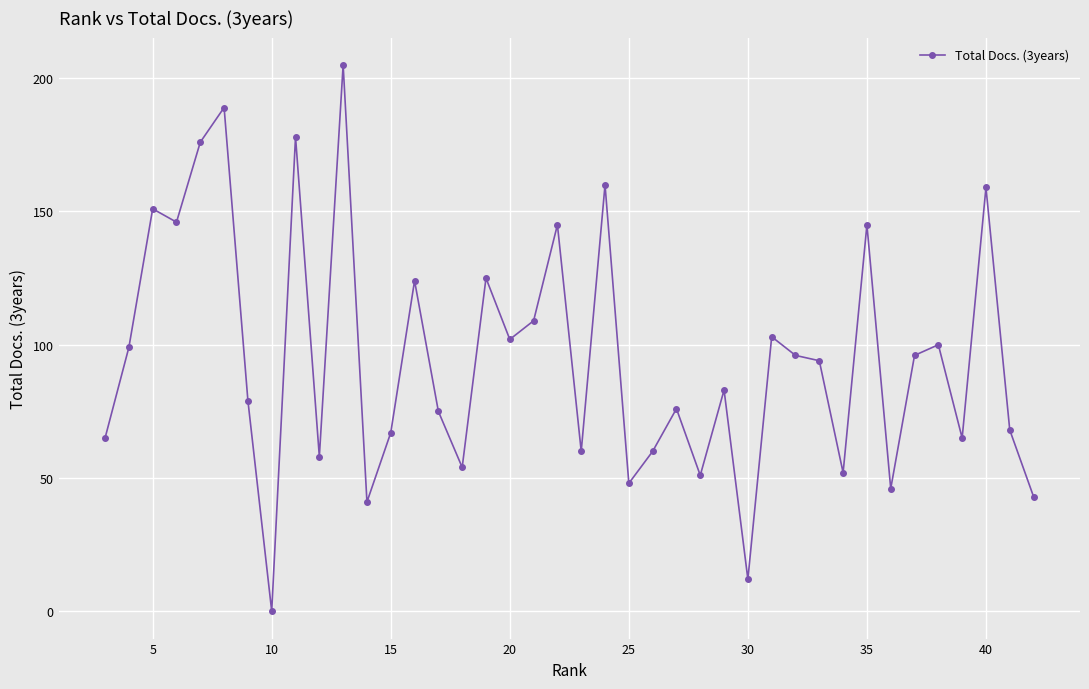

The chart shows a value of 34 at 5. True or false?

False